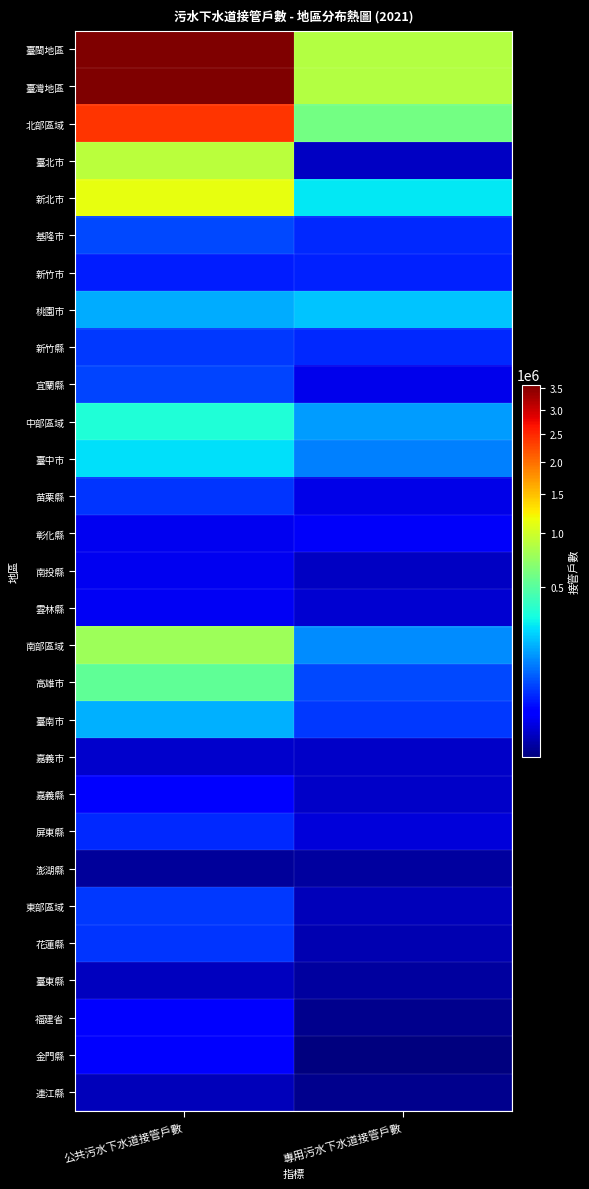

At how many categories does at least one series exceed 2757625?

1